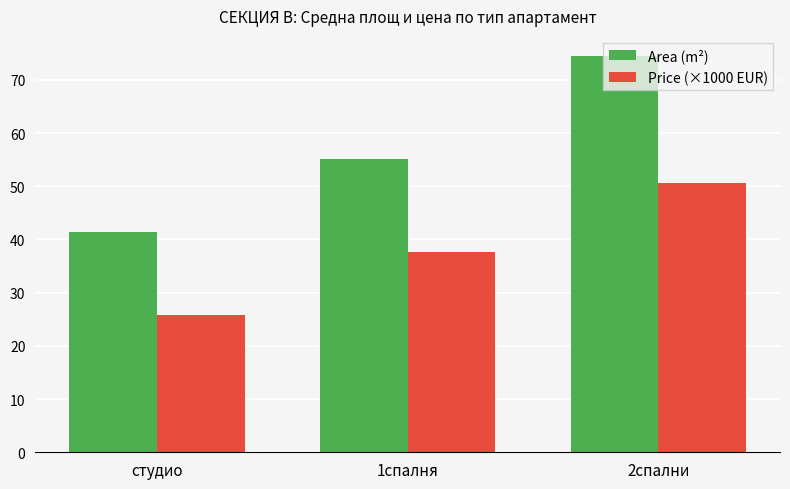

Reading left to right, list all the values displayed in this chart.

Area (m²): 41.4	55.1	74.5
Price (×1000 EUR): 25.9	37.6	50.7